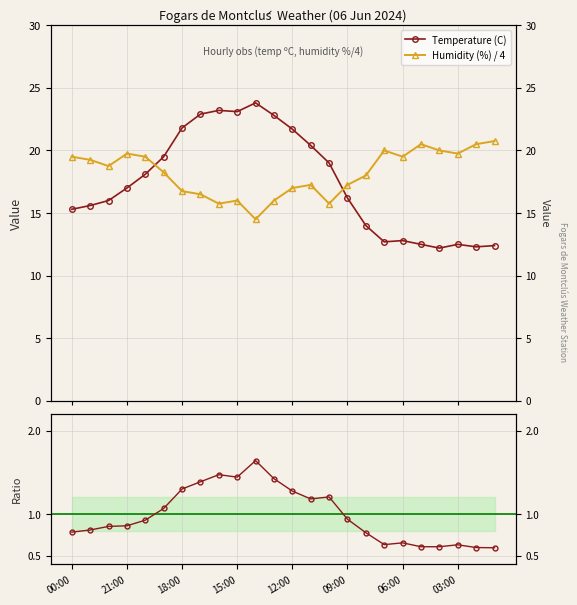

What is the spread (max minus min) of values at 12:00?

20.4